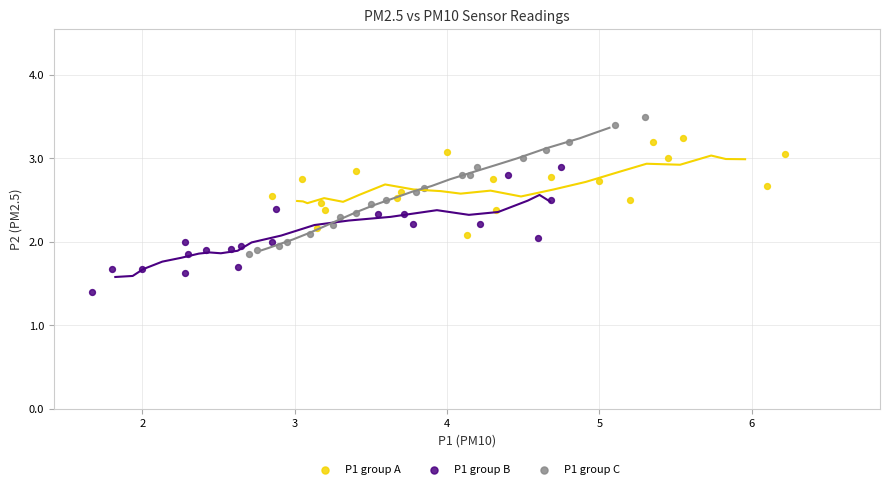

Which series has the widest spread of Y values?

P1 group C